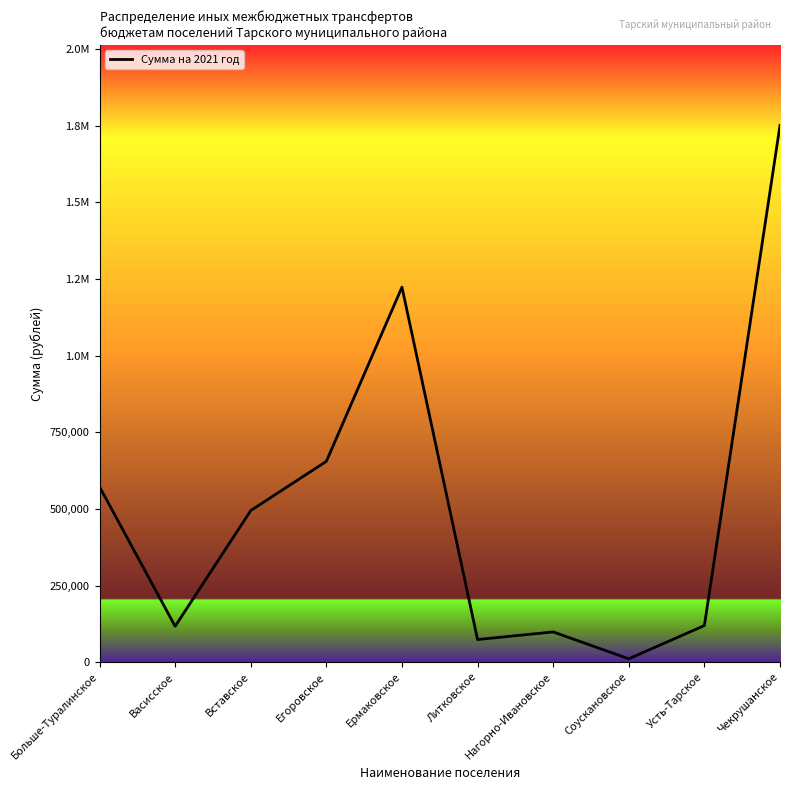

Does the chart display data point markers on the line(s)?

No